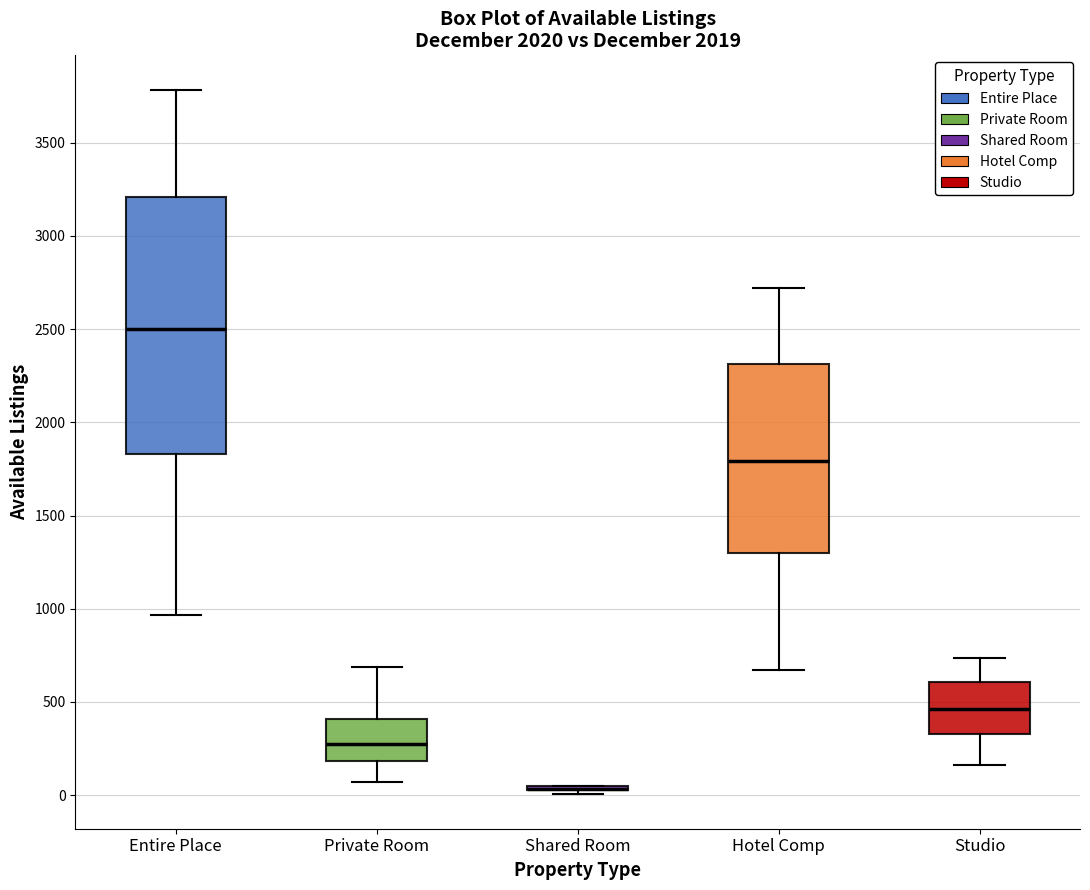

Reading left to right, transcribe this box plot: for each box, give where its median line is, the range the box spans, and where its two whiskers end, as read against the y-axis. The values are not printed on the chart, so give them approximately, as read against the axis.

Entire Place: median 2500, box 1850 to 3200, whiskers 950 to 3800
Private Room: median 250, box 200 to 400, whiskers 50 to 700
Shared Room: box collapsed to a line at 50, whiskers 0 to 50
Hotel Comp: median 1800, box 1300 to 2300, whiskers 650 to 2700
Studio: median 450, box 350 to 600, whiskers 150 to 750